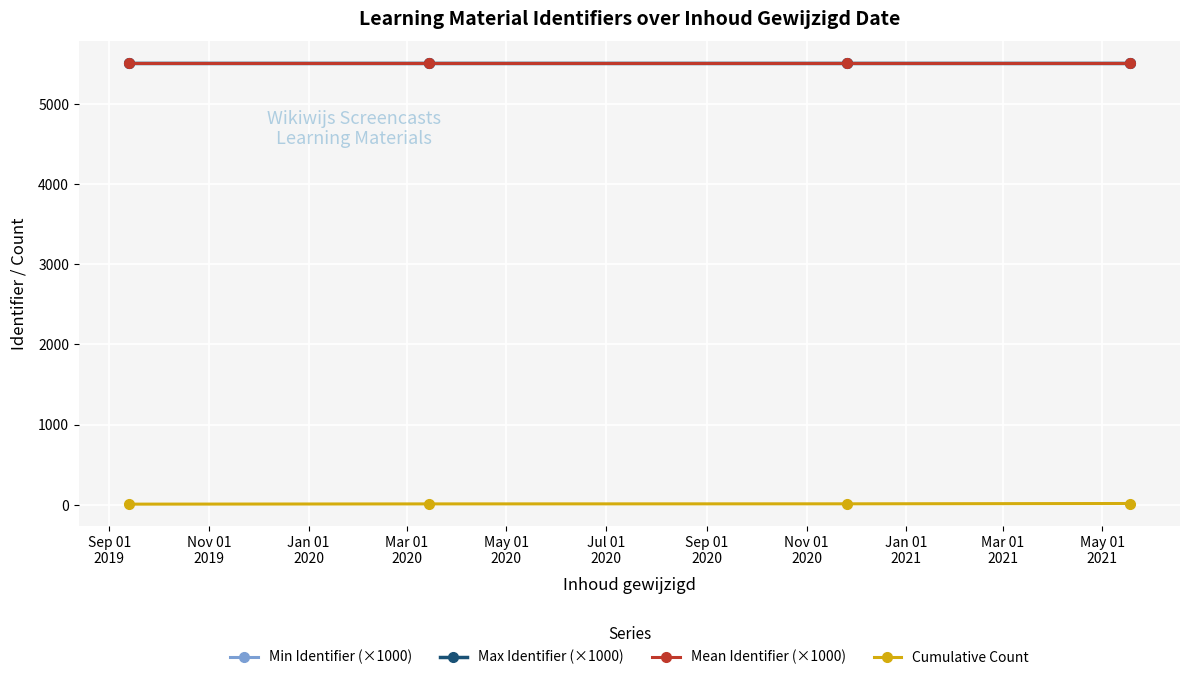

At how many categories does at least one series exceed 2327?

4